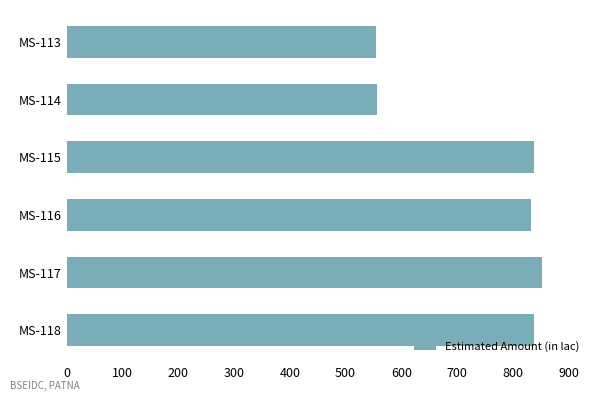

What is the value of the 2nd bar from the top?

555.7